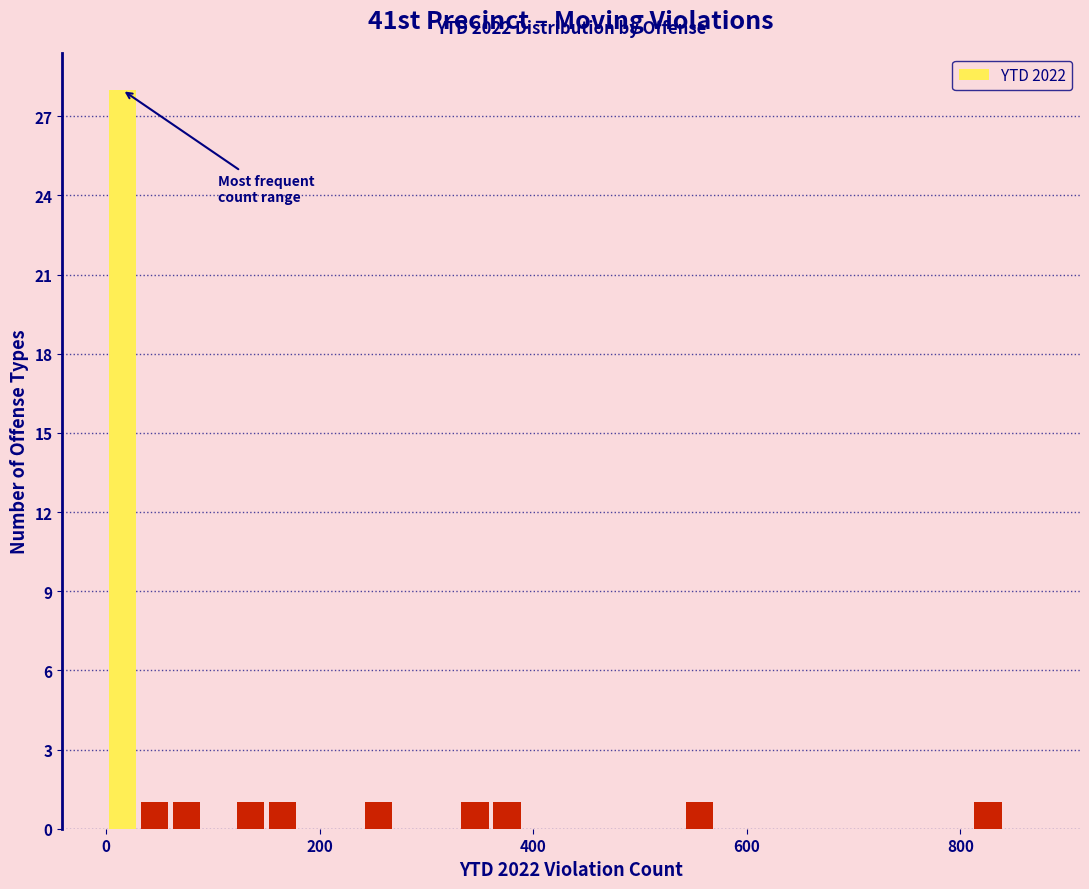

Read against the x-axis, roughly where is the centre of the tallest bar?

20